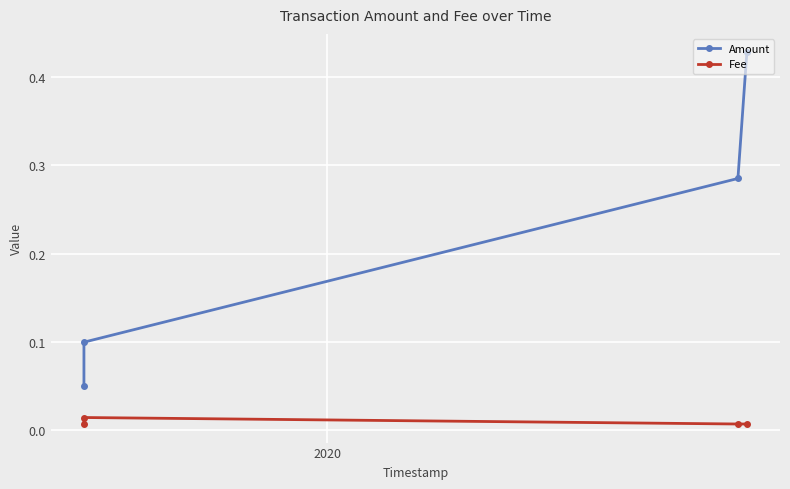

How many Amount values are between 0 and 1?

4